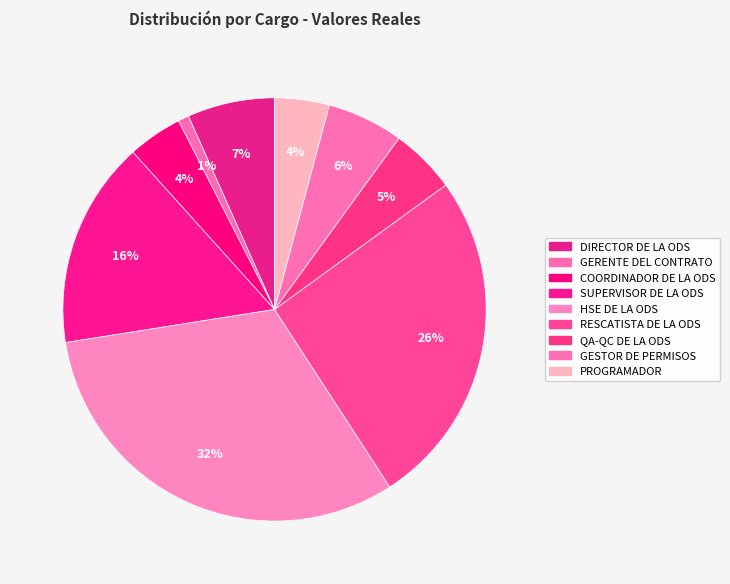

To the nearest percent, what is the combined percentage of COORDINADOR DE LA ODS and DIRECTOR DE LA ODS?

11%